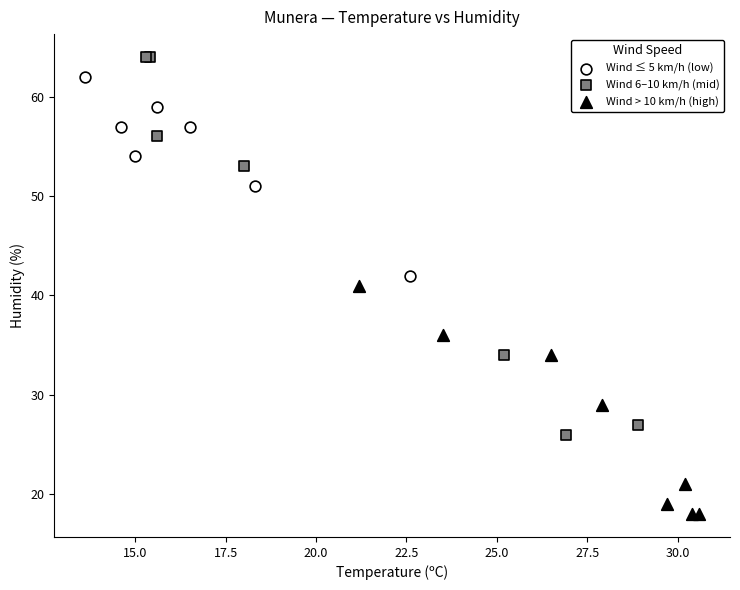

Which series contains the lowest Y value?

Wind > 10 km/h (high)